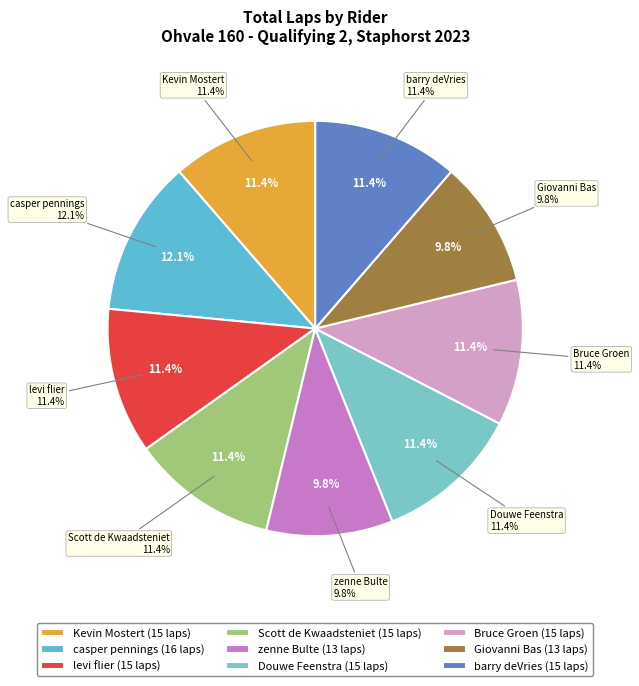

Count the number of slices in the pie.

9